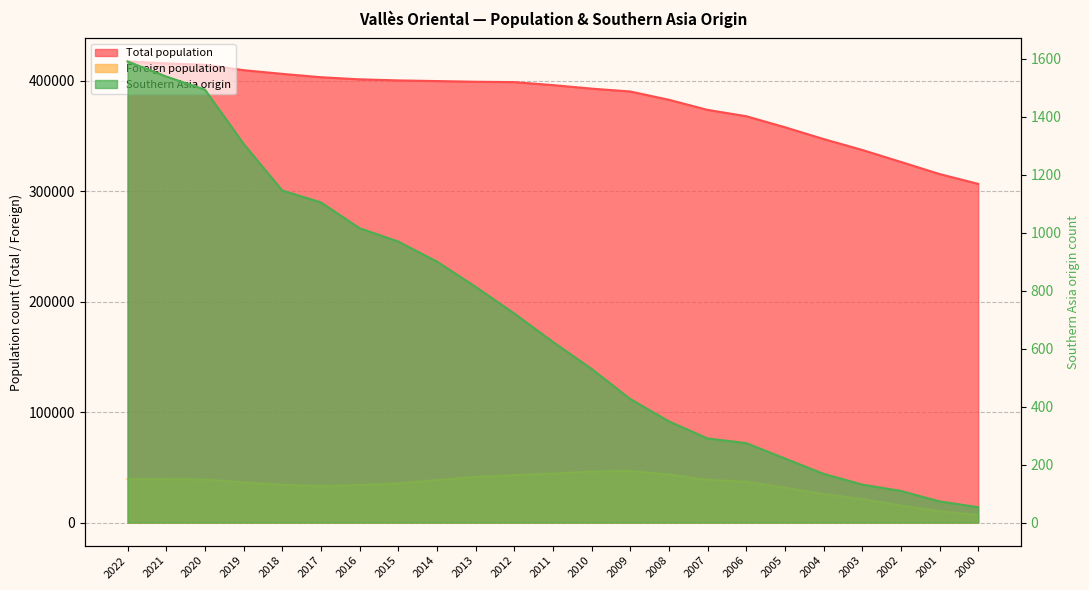

At how many categories does at least one series exceed 404181?

5